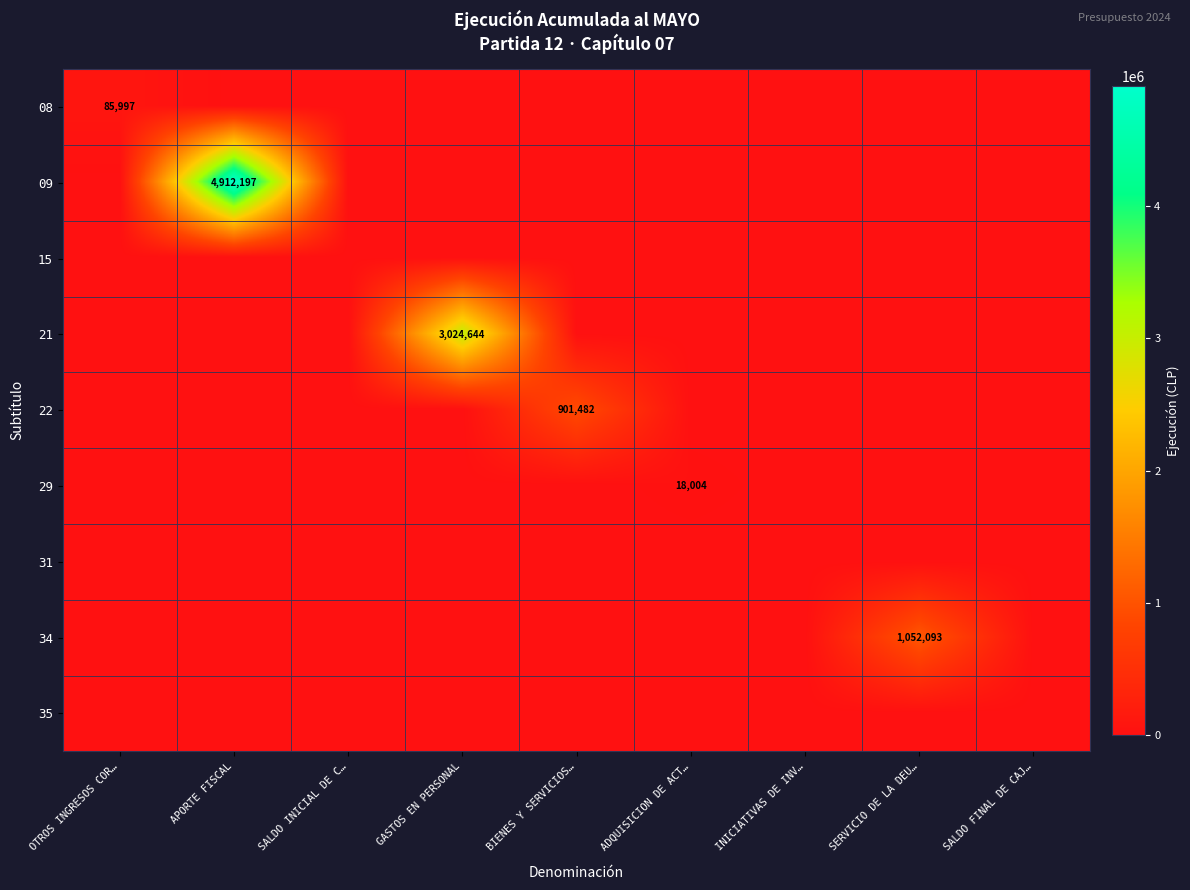

Is it true that 22 equals 901482 at BIENES Y SERVICIOS…?

True